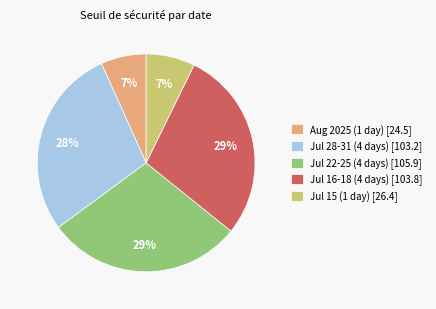

Is there any slice that represents more than half of the pie?

No